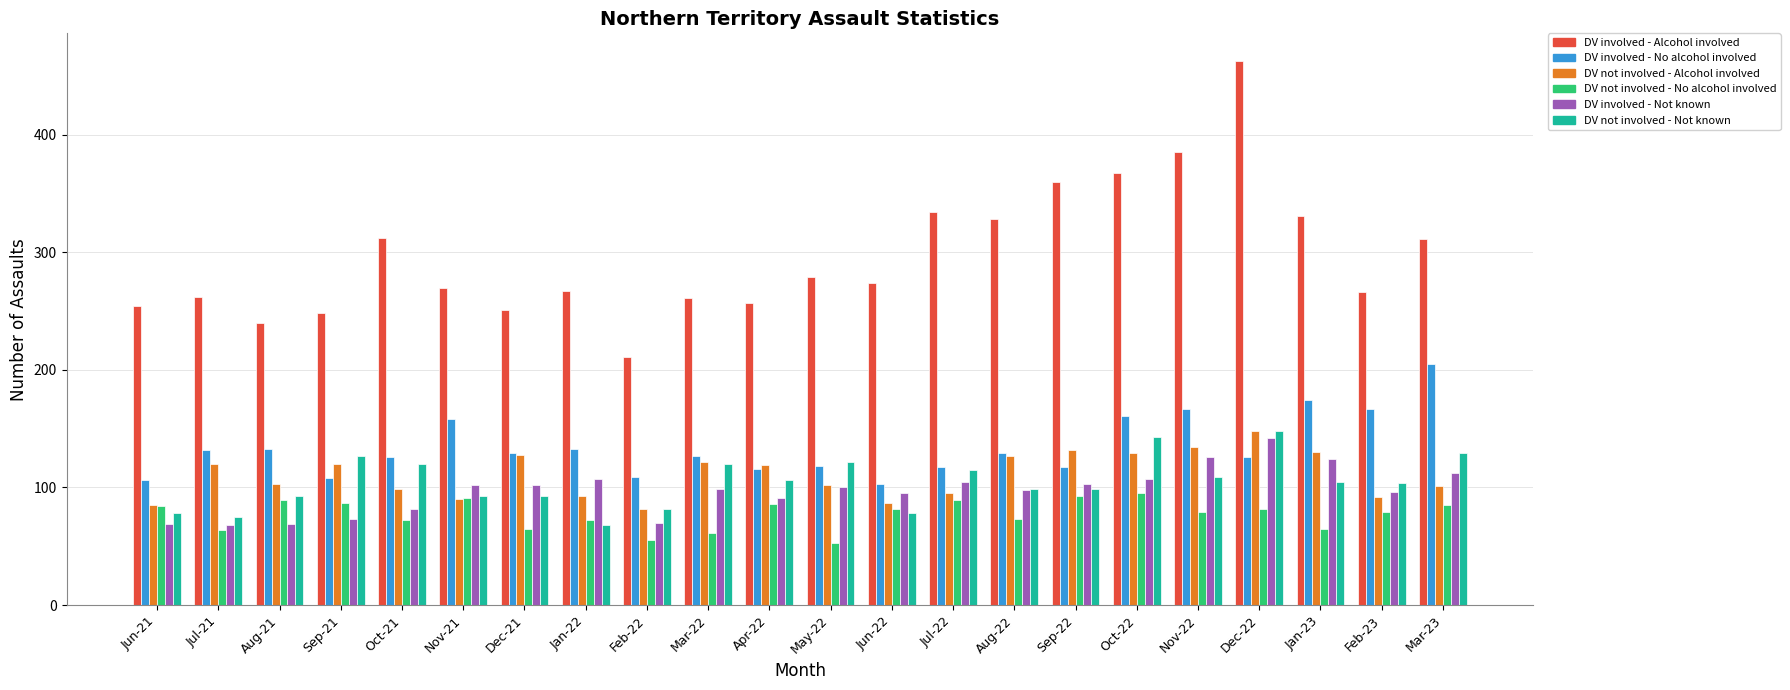

At how many categories does at least one series exceed 184?

22